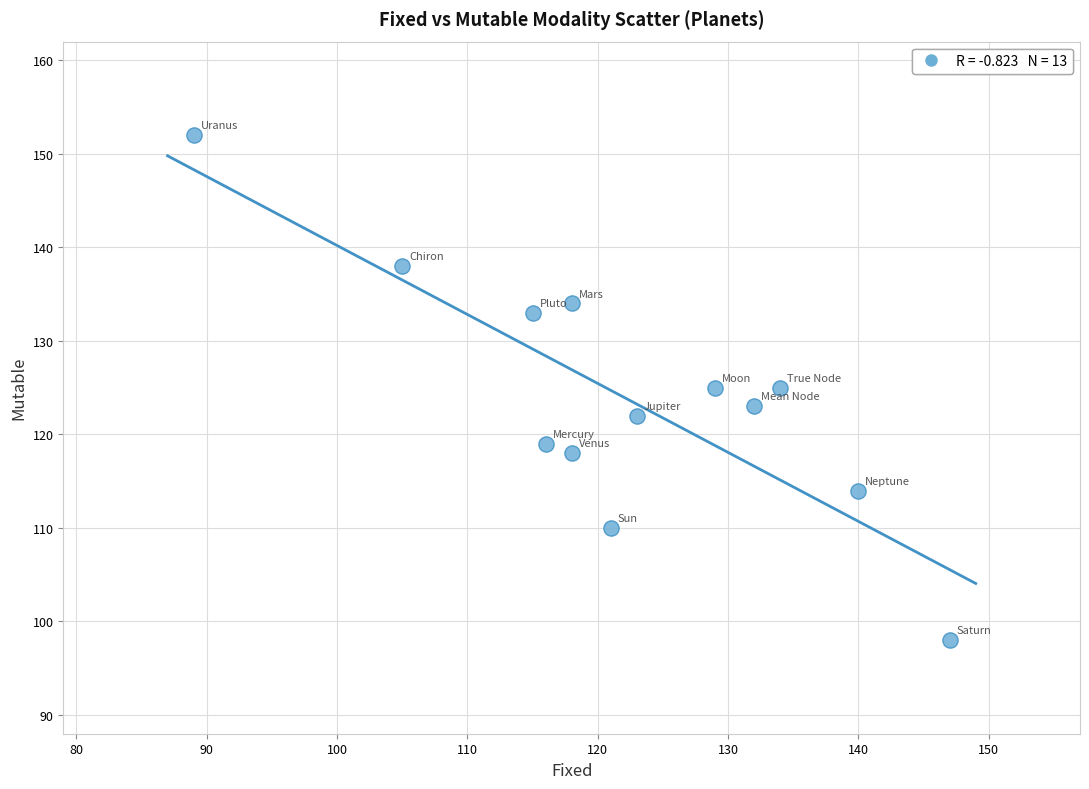

What is the range of Y values (max minus min)?

54